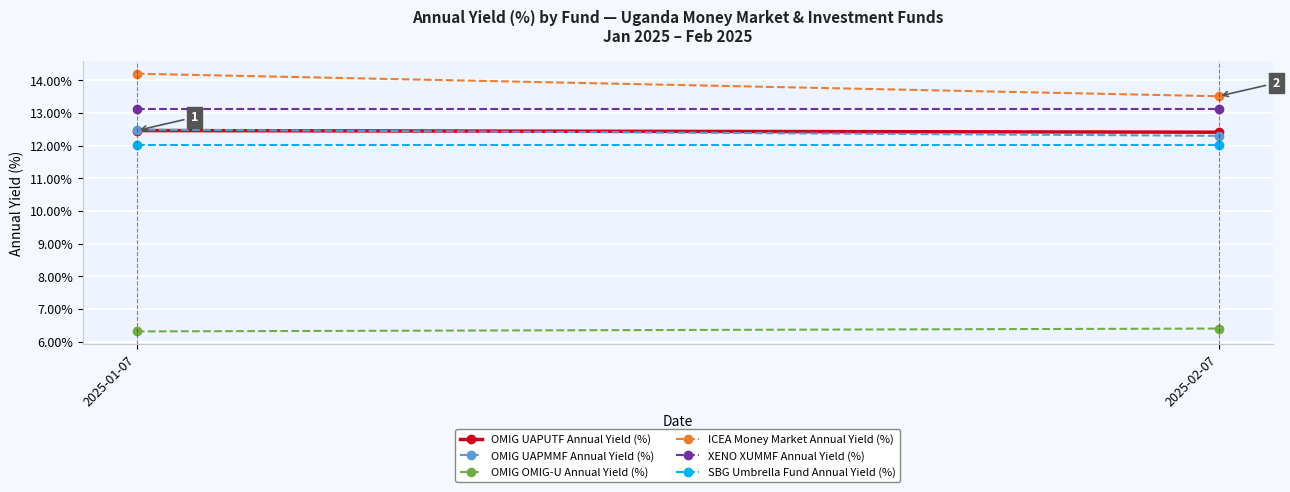

Read the ICEA Money Market Annual Yield (%) value at 2025-02-07.

13.5